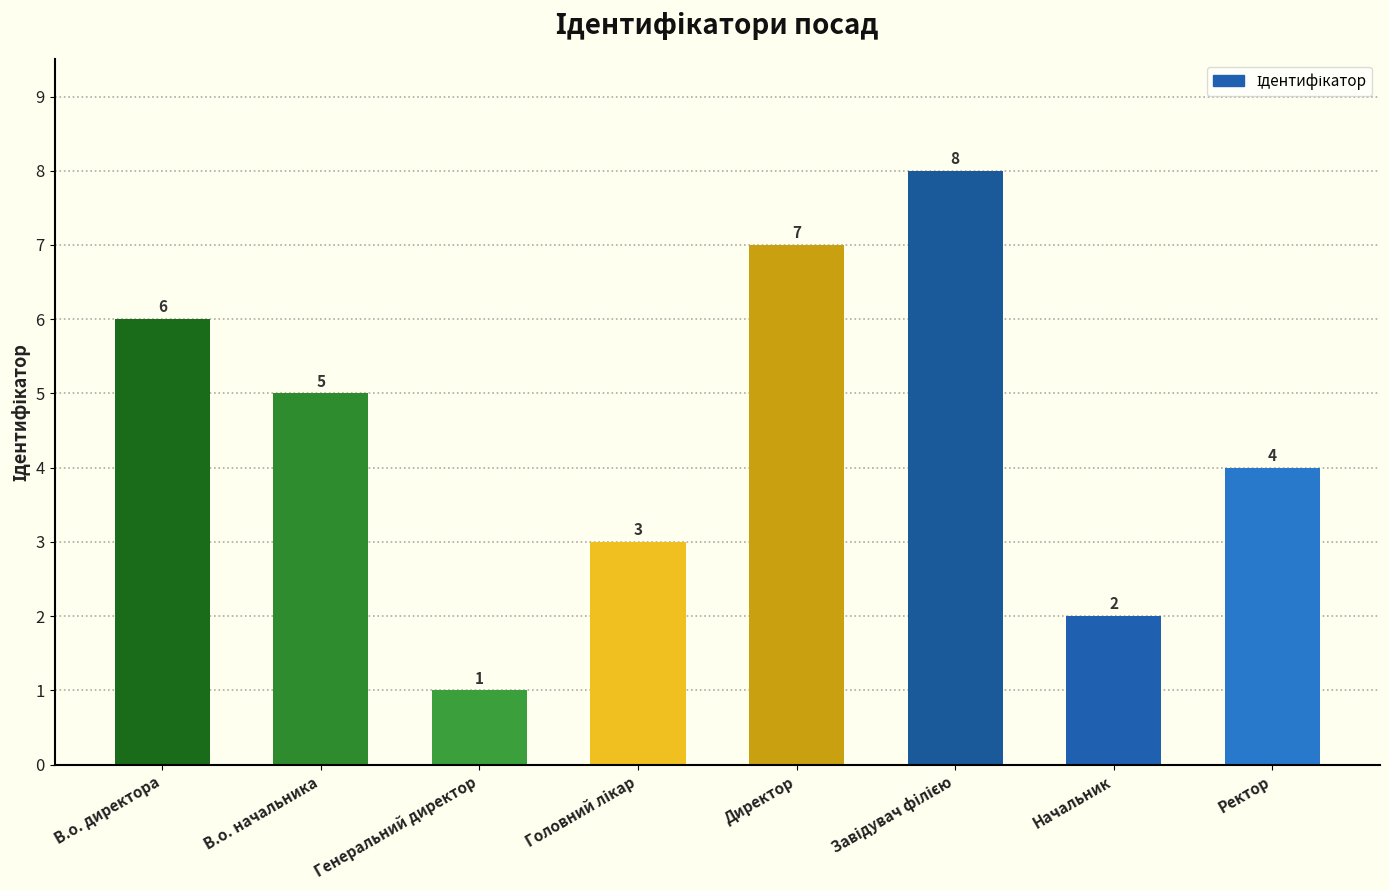

How many bars are there in total?

8